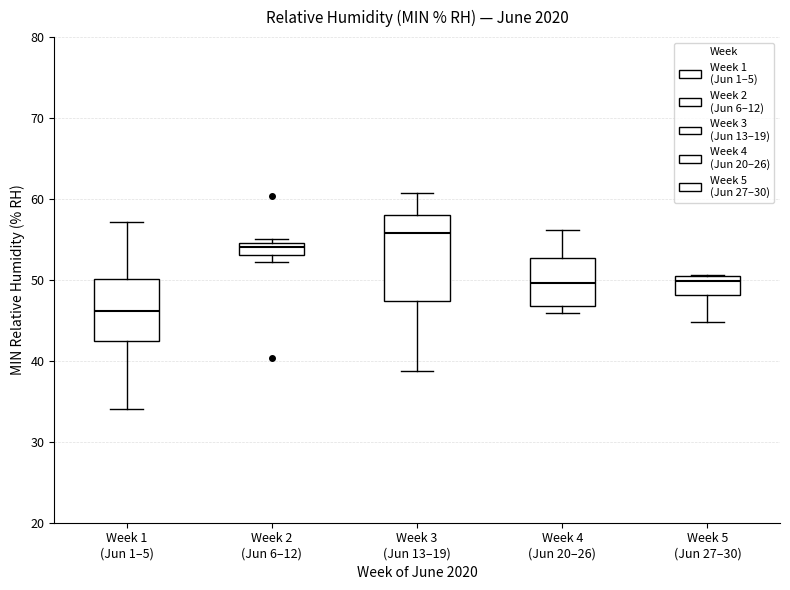

Reading left to right, read every box against the y-axis: the position of its median line, the range the box covers, and the ends of its whiskers. The values are not printed on the chart, so give them approximately, as read against the axis.

Week 1 (Jun 1–5): median 46, box 43 to 50, whiskers 34 to 57
Week 2 (Jun 6–12): median 54, box 53 to 55, whiskers 52 to 55 (just above the box's upper edge)
Week 3 (Jun 13–19): median 56, box 47 to 58, whiskers 39 to 61
Week 4 (Jun 20–26): median 50, box 47 to 53, whiskers 46 to 56
Week 5 (Jun 27–30): median 50, box 48 to 51, whiskers 45 to 51